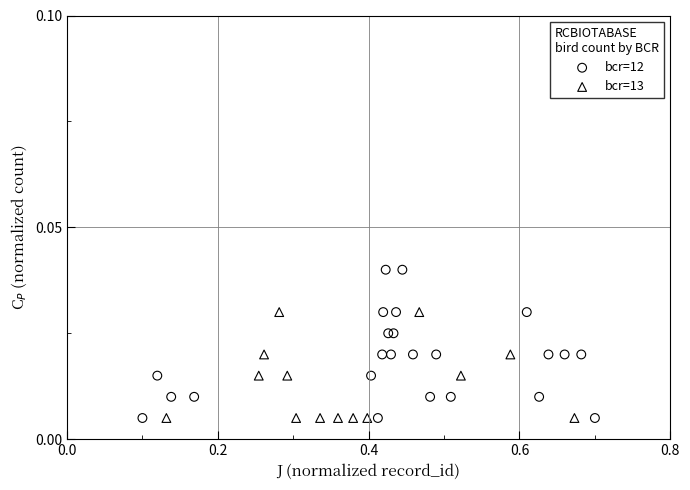

Which series contains the highest Y value?

bcr=12